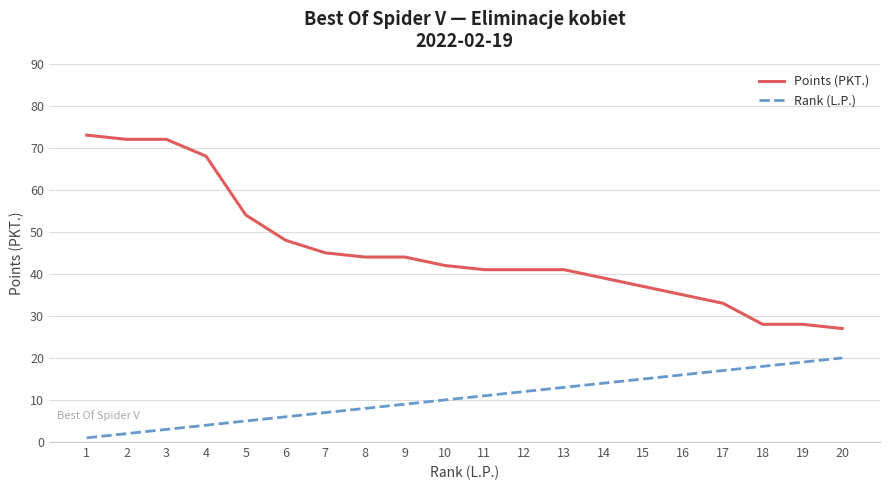

How many lines are shown in the chart?

2